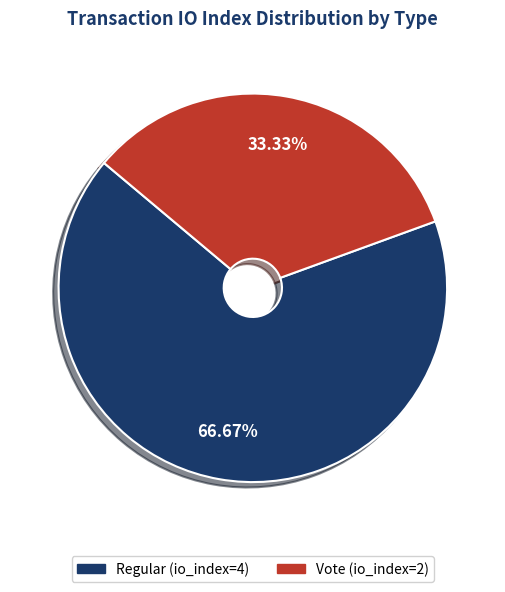

Approximately how many times larger is the value at Regular (io_index=4) compared to Vote (io_index=2)?

2.0